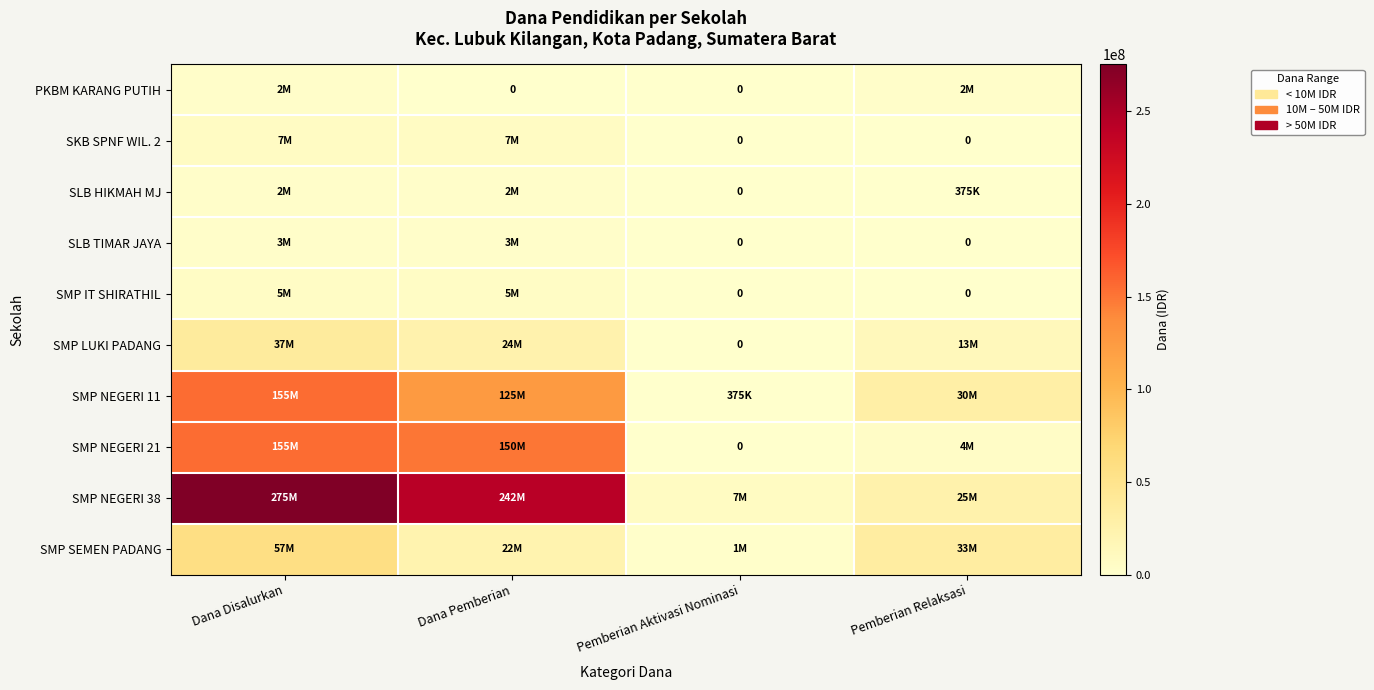

What is the difference between the maximum and minimum values in the SMP IT SHIRATHIL series?

5625000